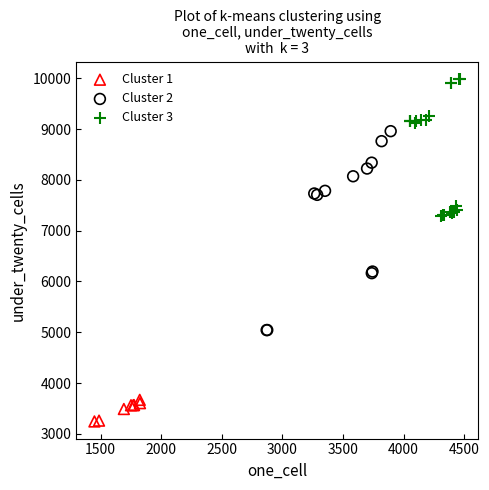

Which series contains the highest Y value?

Cluster 3